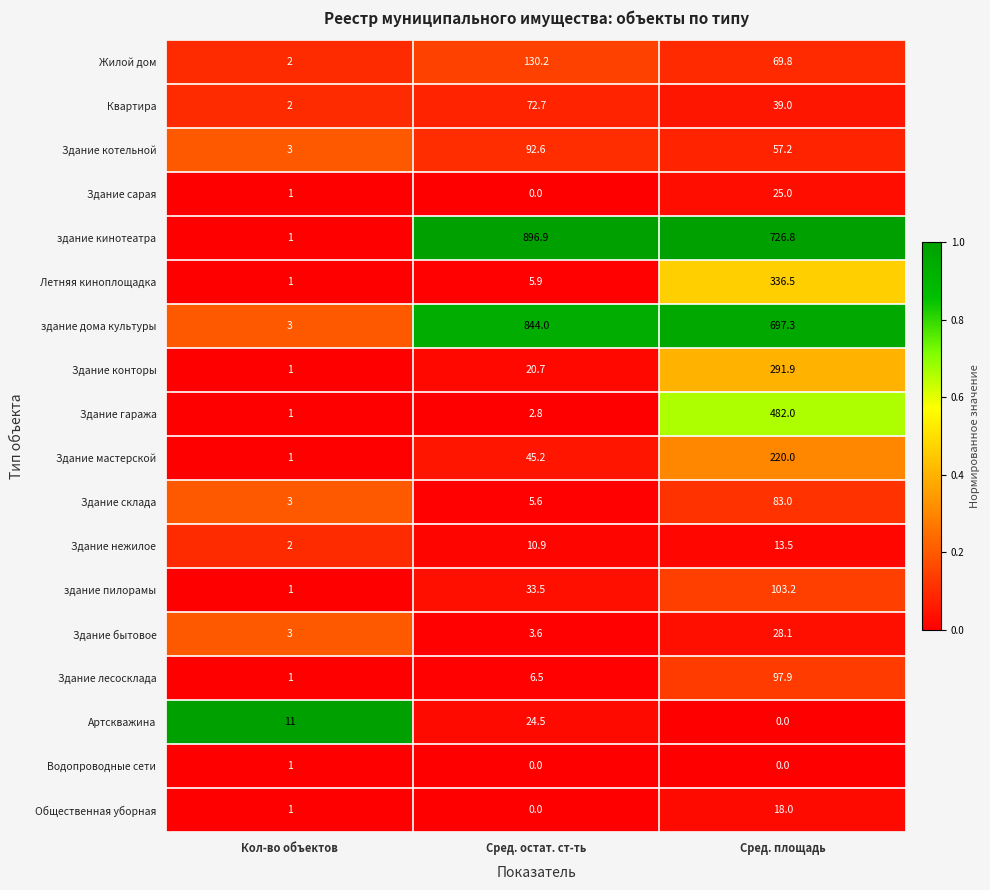

Rank the categories by здание дома культуры value from highest to lowest.

Сред. остат. ст-ть, Сред. площадь, Кол-во объектов